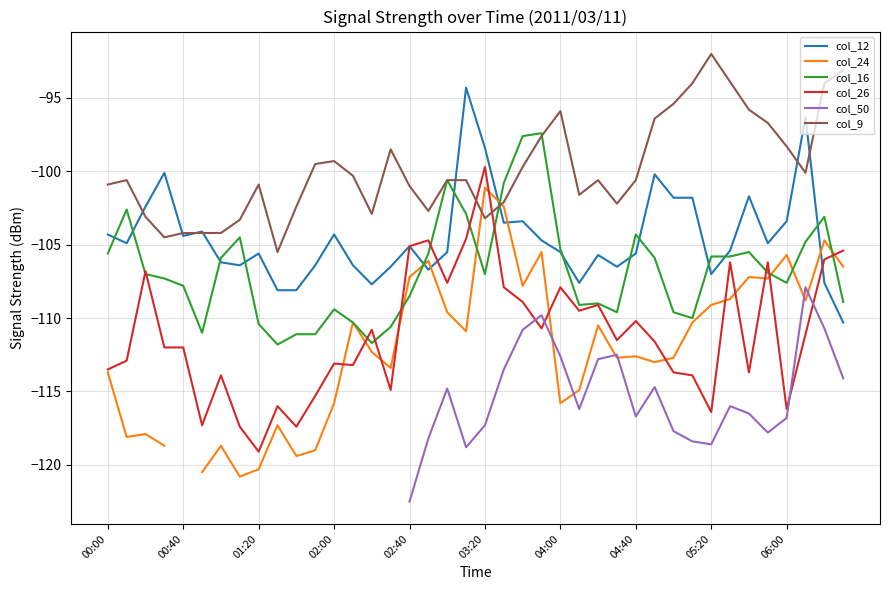

True or false: col_26 has a value of -107.6 at 2011/03/11 03:00.

True